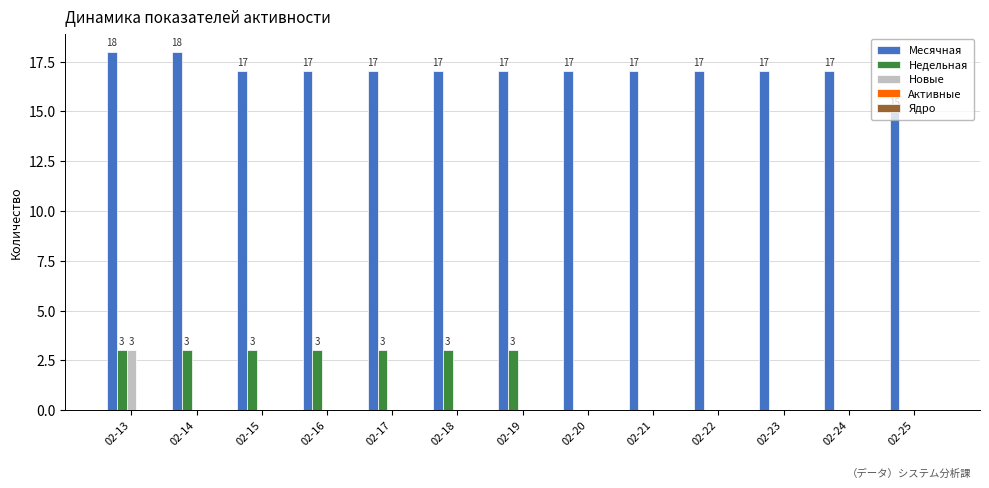

What is the total value across all series at 02-14?

21